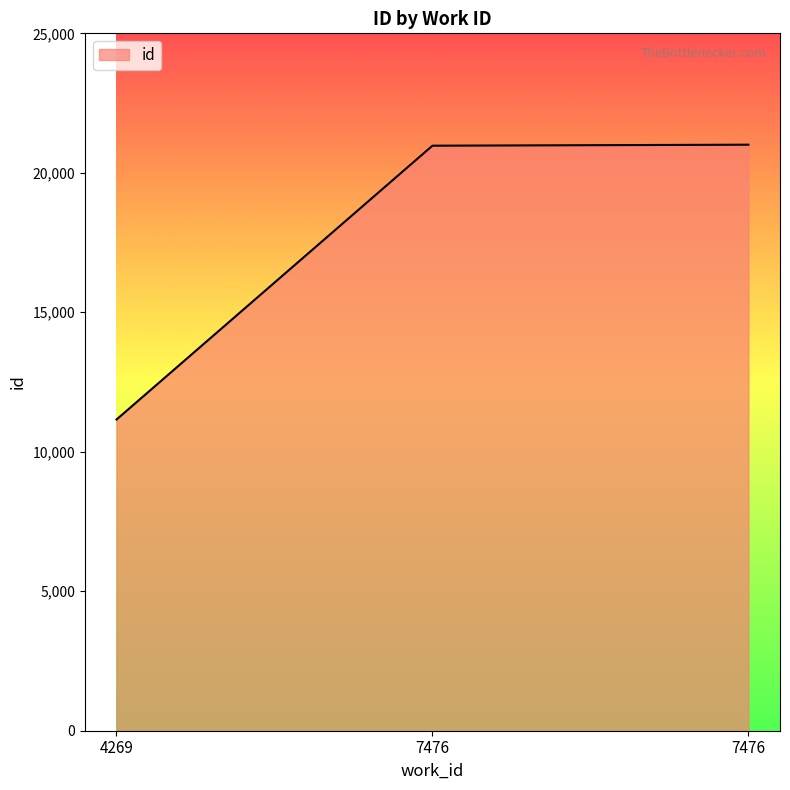

Which has a higher value, 7476 or 7476?

7476